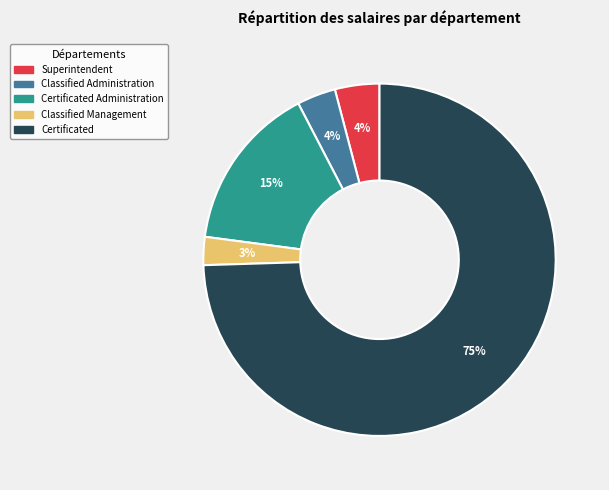

How many slices are in this pie chart?

5